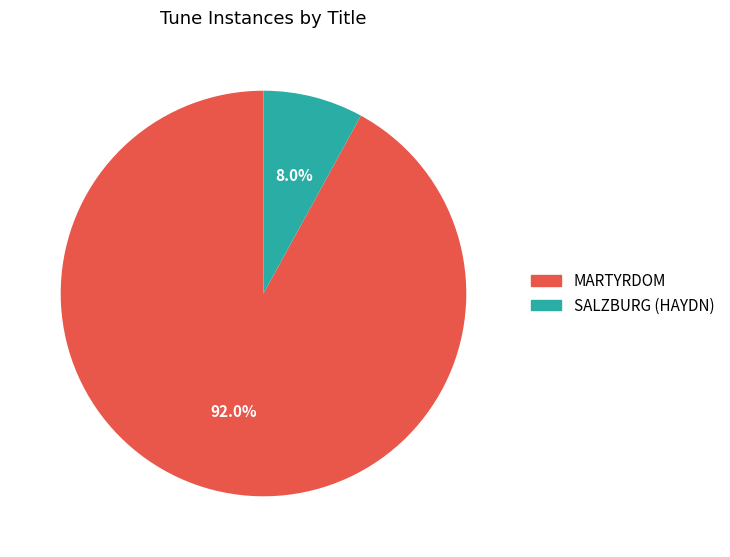

To the nearest percent, what portion does MARTYRDOM represent?

92%